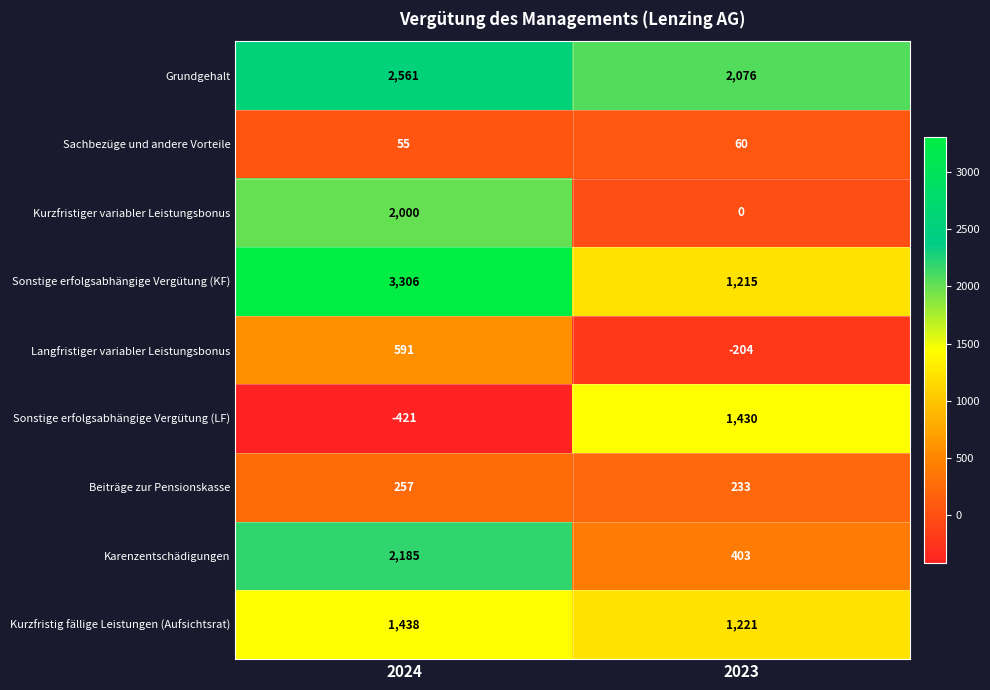

Is it true that Grundgehalt equals 2561 at 2024?

True